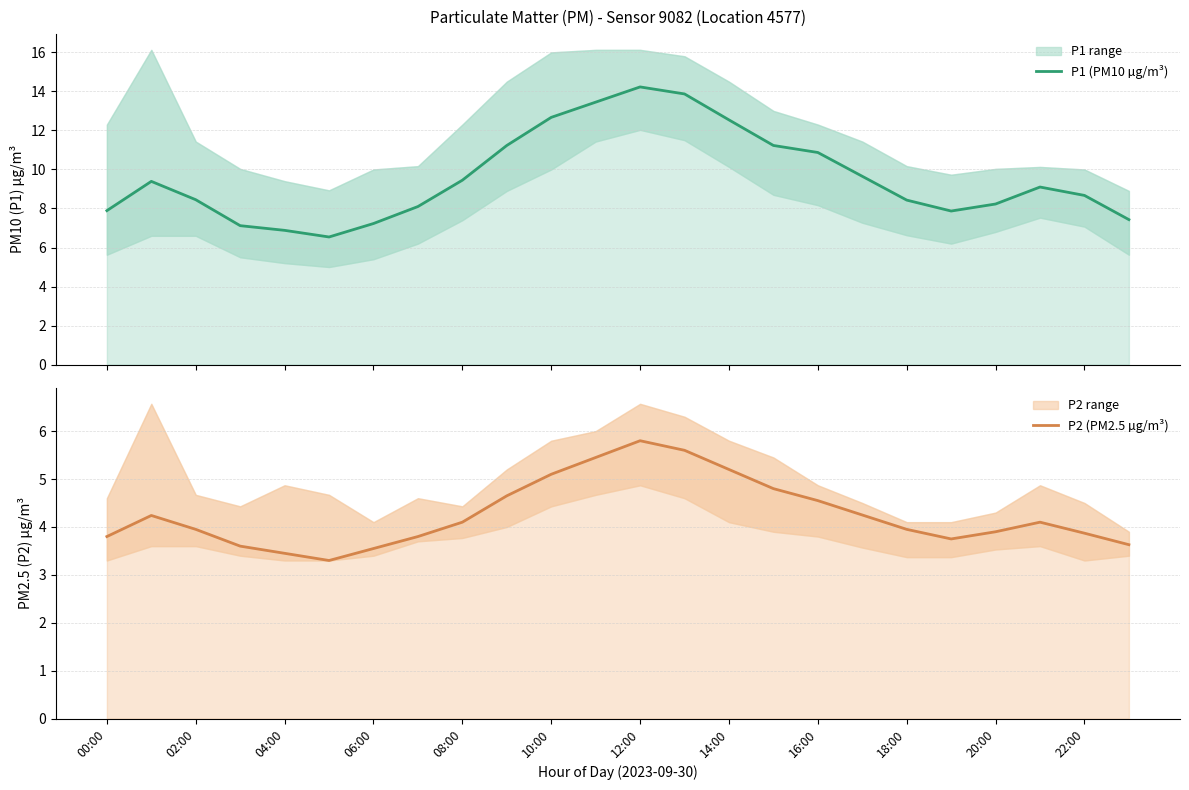

Rank the series by their maximum value, from lowest to highest.

P2 (PM2.5 µg/m³), P1 (PM10 µg/m³)